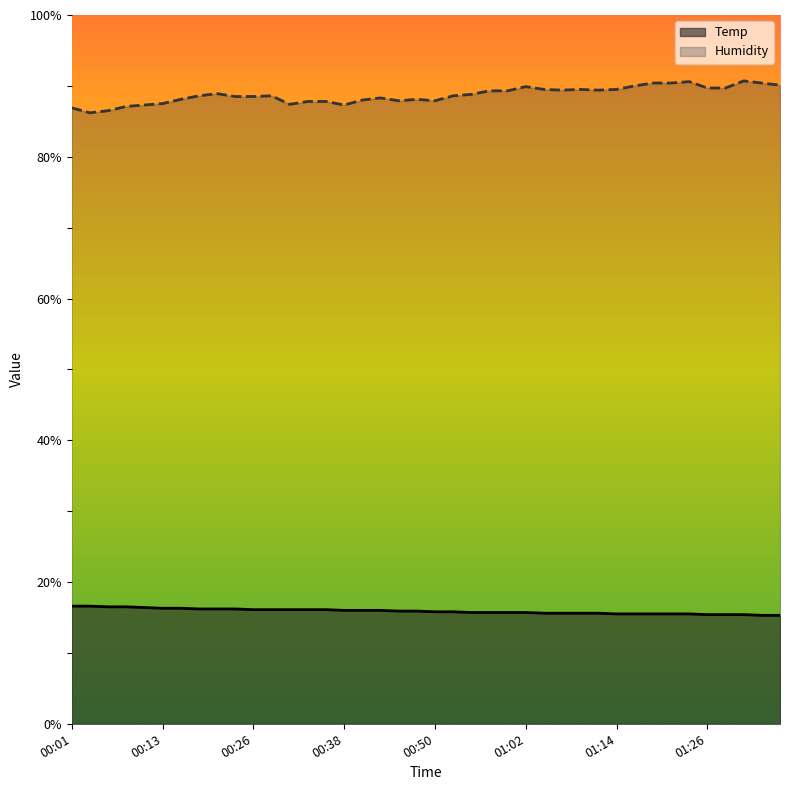

What is the average value of the Humidity series?

88.7